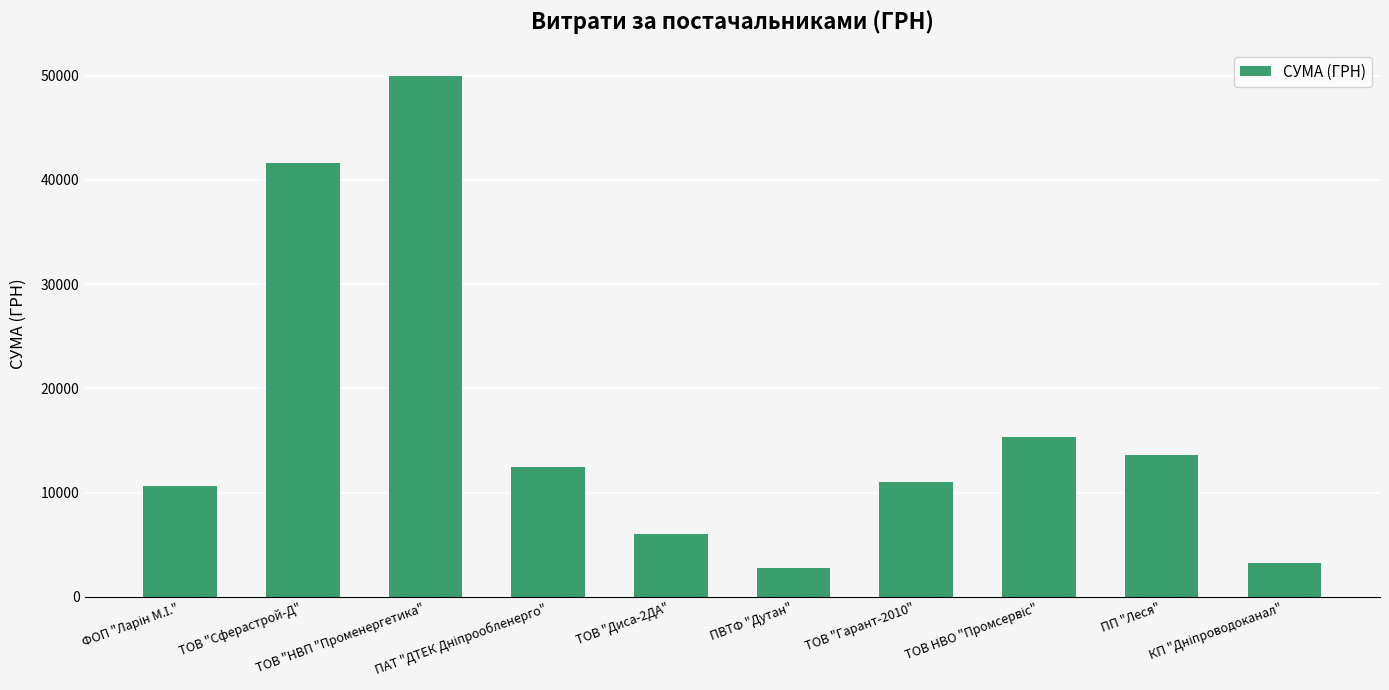

What is the value of the 8th bar from the left?

15310.7